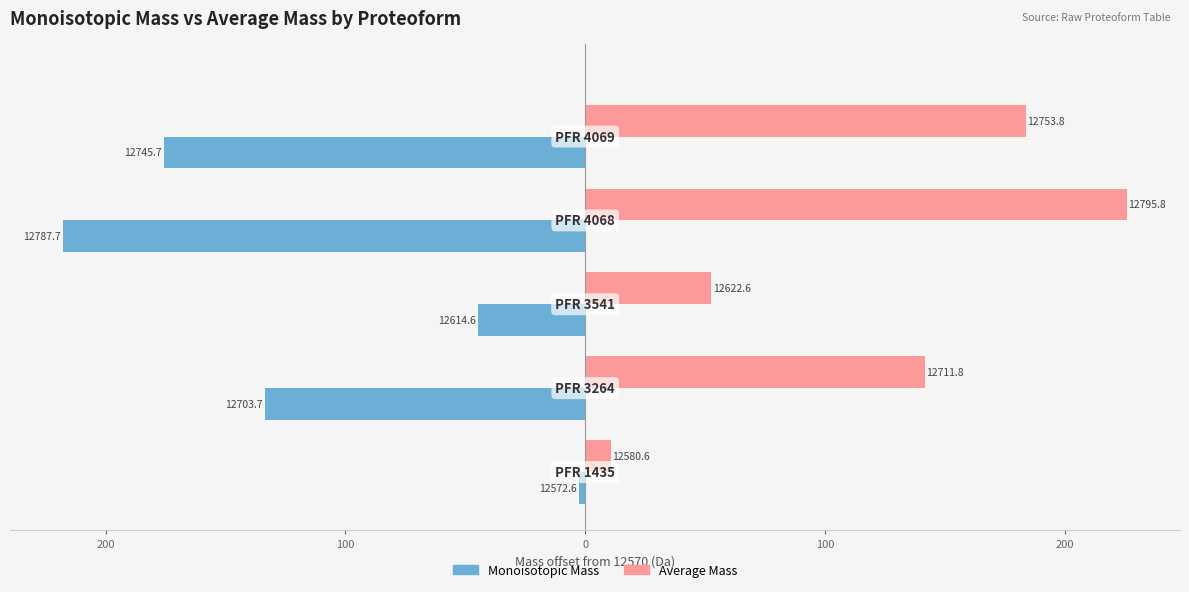

What are all the series names shown in the legend?

Monoisotopic Mass, Average Mass